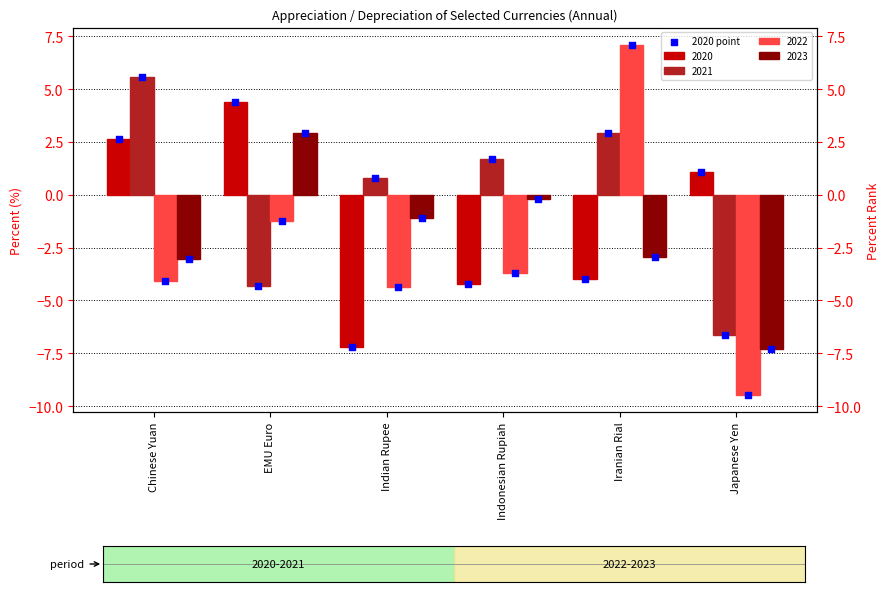

What is the change in value from EMU Euro to Japanese Yen?

-3.3